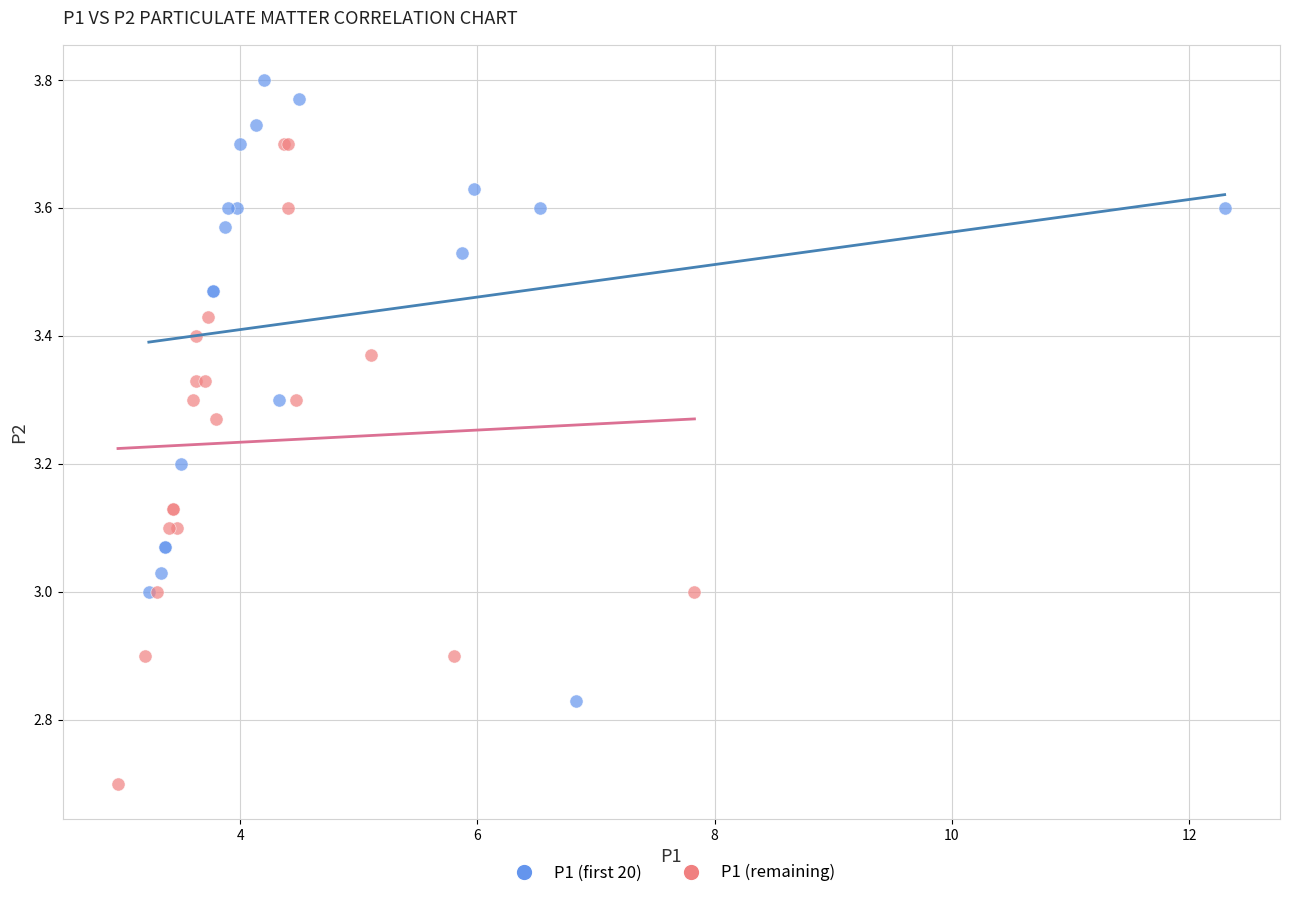

Which series reaches the maximum Y coordinate?

P1 (first 20)